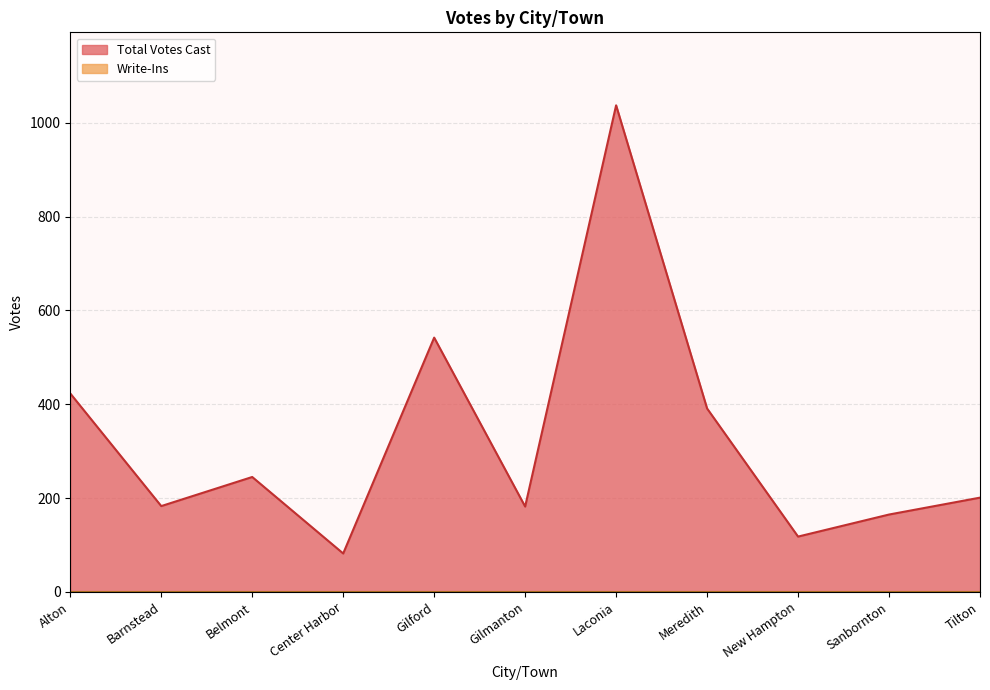

Where does the data first go above 201?

Alton